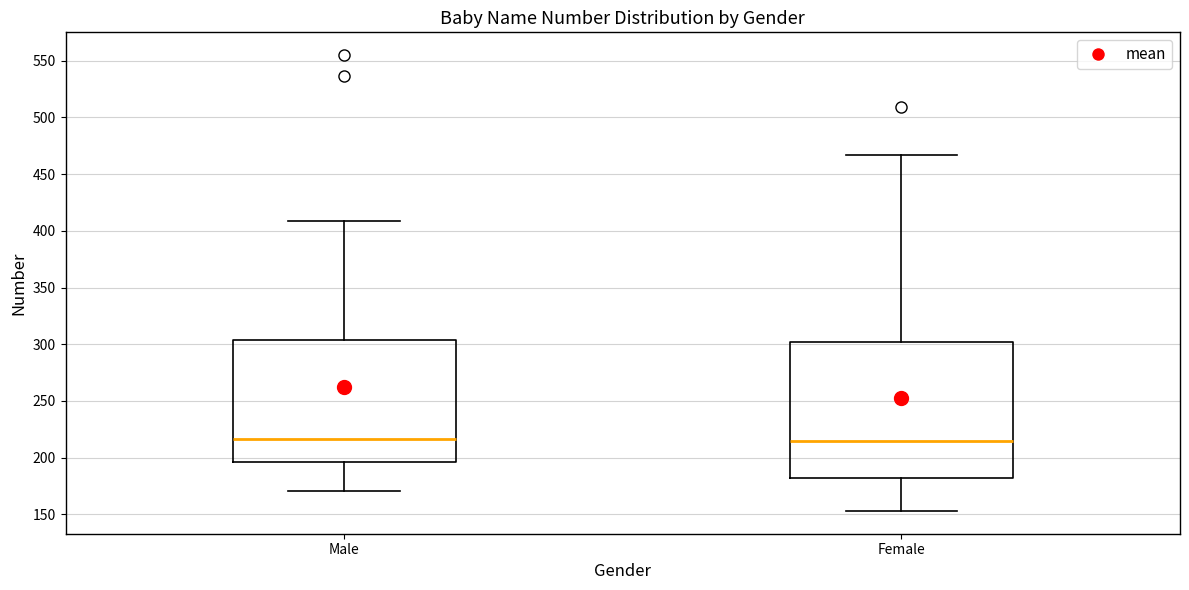

Reading left to right, read every box against the y-axis: the position of its median line, the range the box covers, and the ends of its whiskers. The values are not printed on the chart, so give them approximately, as read against the axis.

Male: median 215, box 195 to 305, whiskers 170 to 410
Female: median 215, box 180 to 300, whiskers 155 to 465